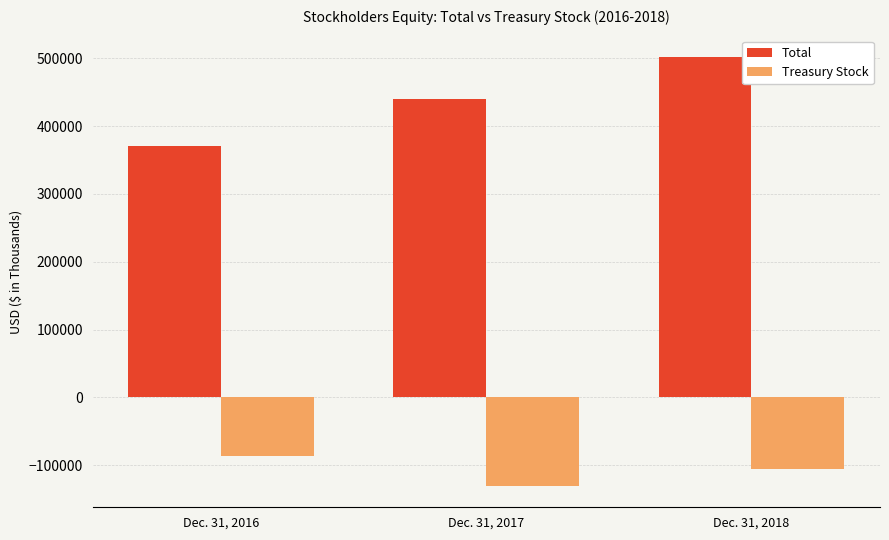

Reading right to left, transcribe all the data shown in this chart.

Total: 501633	439988	371190
Treasury Stock: -105123	-130399	-86982